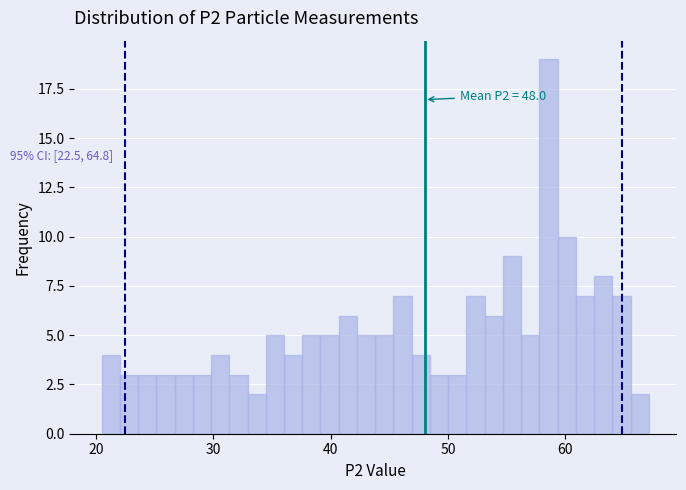

Around what value on the x-axis is the tallest bar? Give the approximate position of its centre, as read against the axis.

59